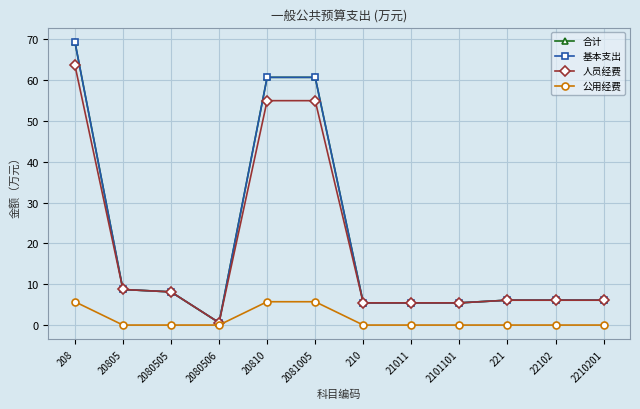

What is the value of the 人员经费 point at the 8th from the left?

5.4